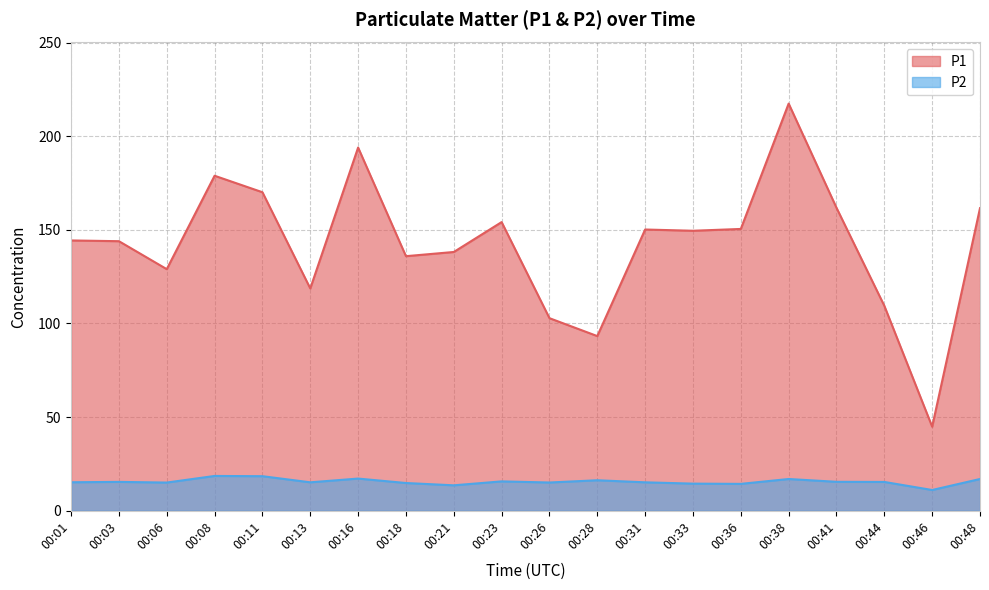

Rank the categories by P1 value from highest to lowest.

00:38, 00:16, 00:08, 00:11, 00:41, 00:48, 00:23, 00:36, 00:31, 00:33, 00:01, 00:03, 00:21, 00:18, 00:06, 00:13, 00:44, 00:26, 00:28, 00:46